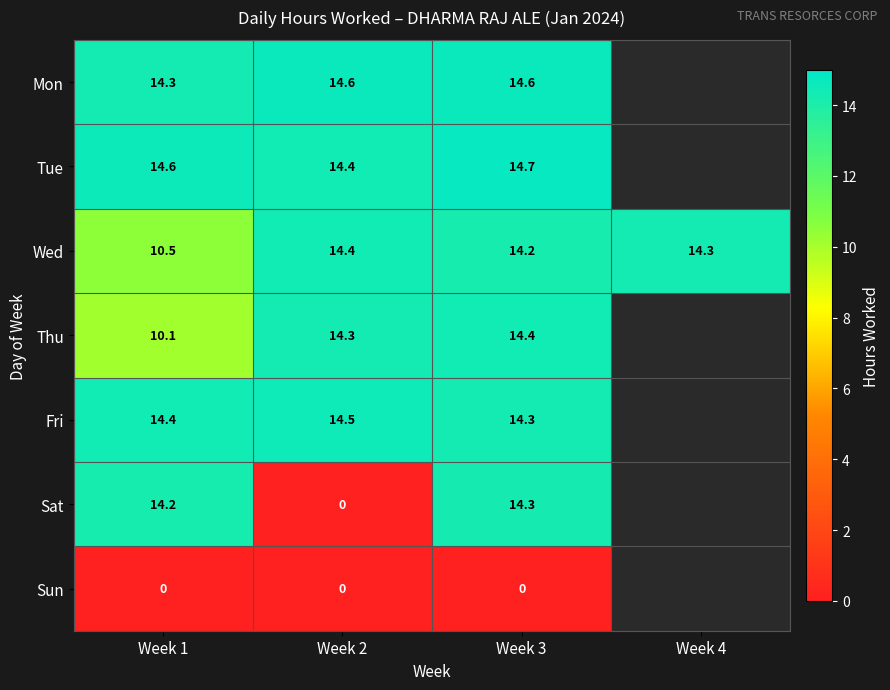

What is the difference between the second highest and minimum values in the Wed series?

3.8